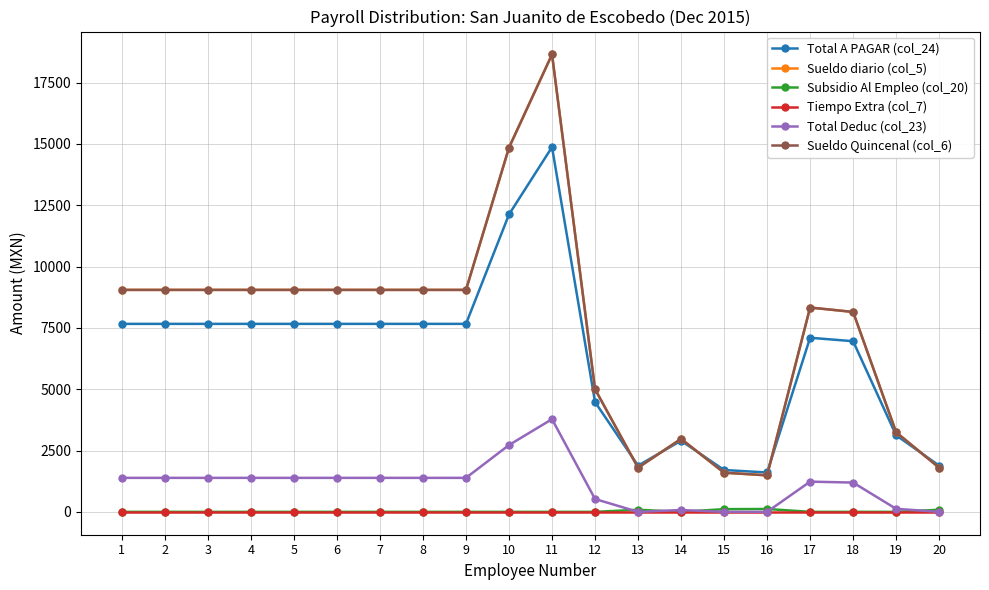

In Total Deduc (col_23), how many points are lower than both neighbors (excluding endpoints)?

1